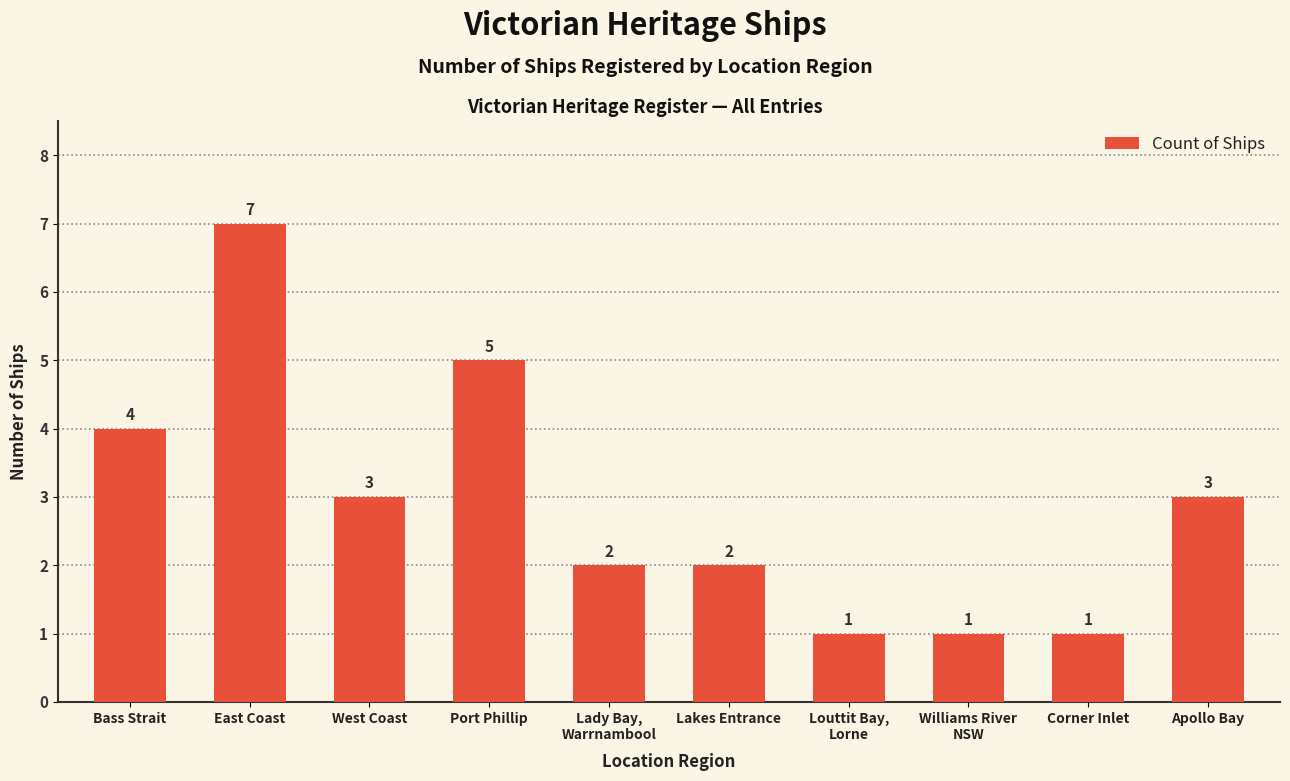

How many data points are less than 3?

5